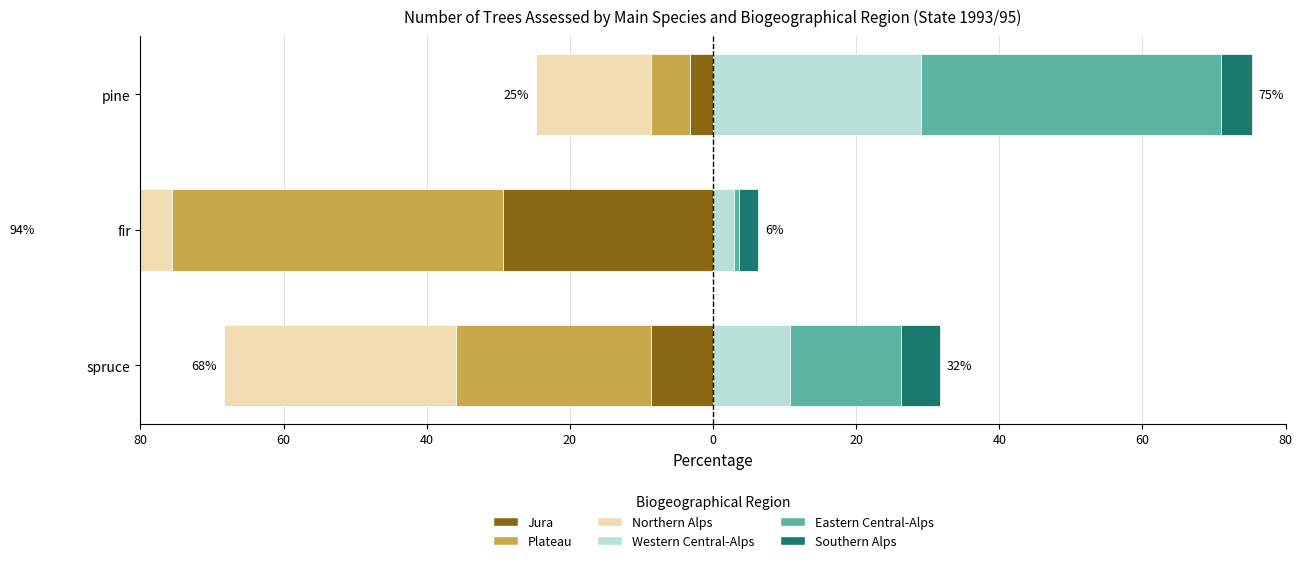

The Southern Alps series shows 4.3 at pine. True or false?

True